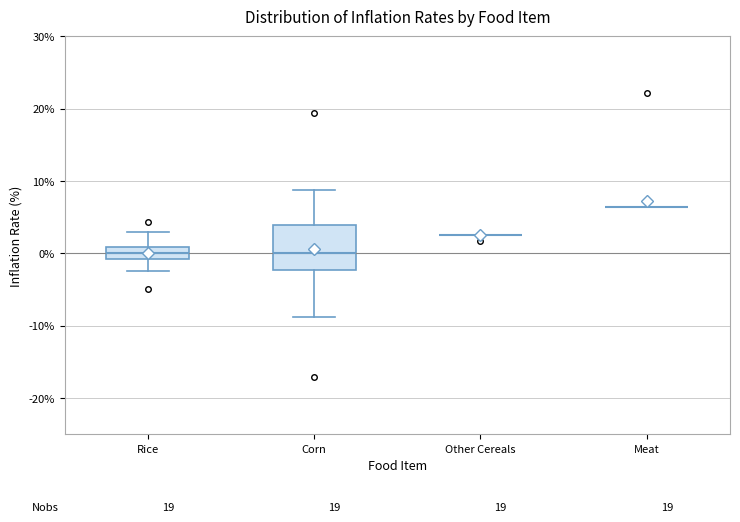

Which box is the tallest, from its lower edge to its upper edge?

Corn